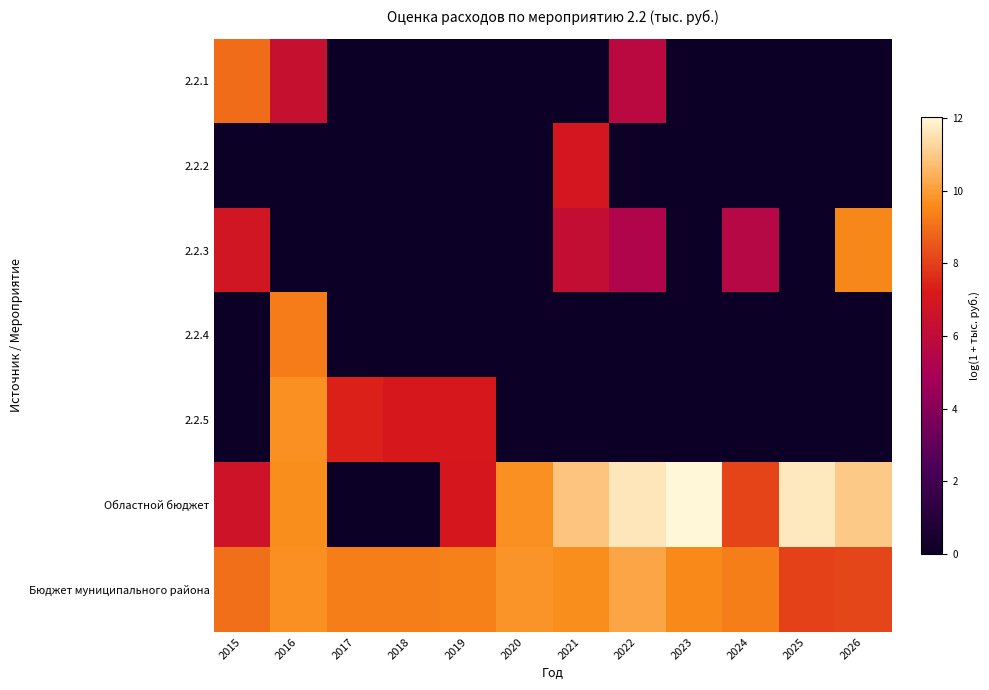

Count the number of categories in the chart.

12